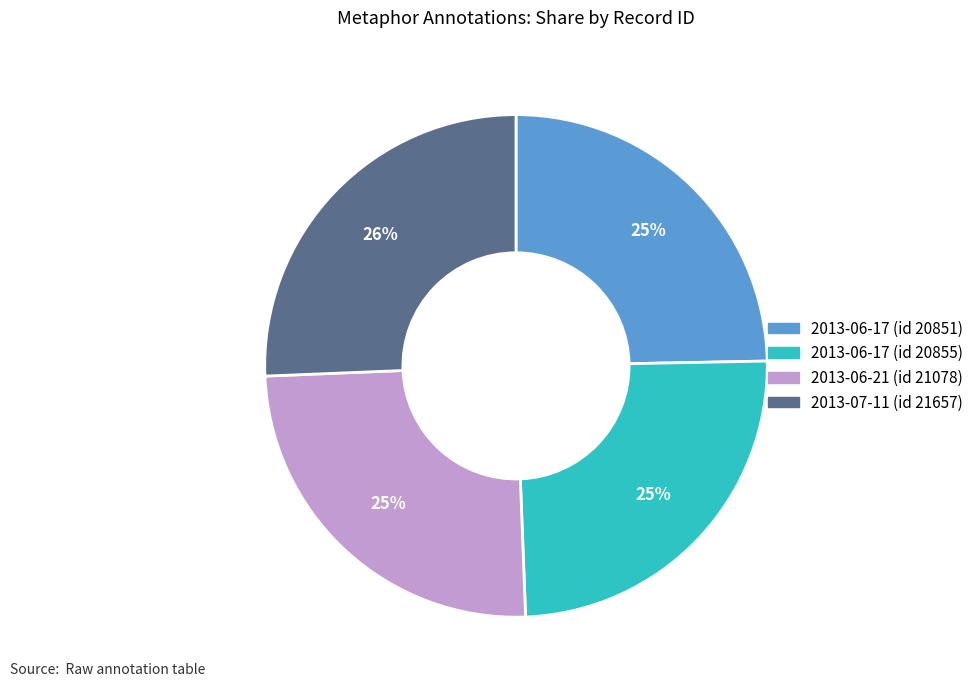

Combined, do 2013-06-21 (id 21078) and 2013-07-11 (id 21657) account for over 50%?

Yes